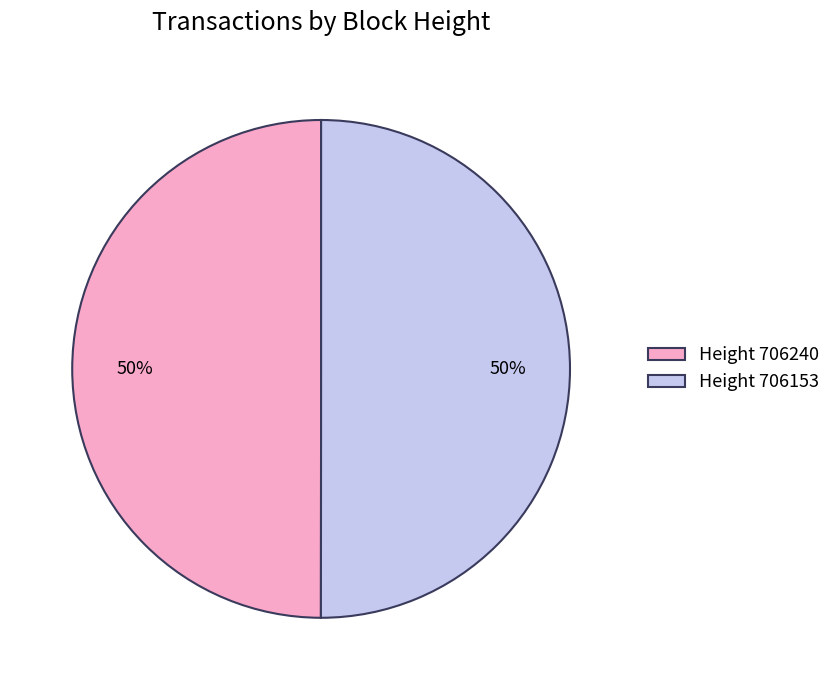

Do Height 706240 and Height 706153 together represent more than half of the pie?

Yes